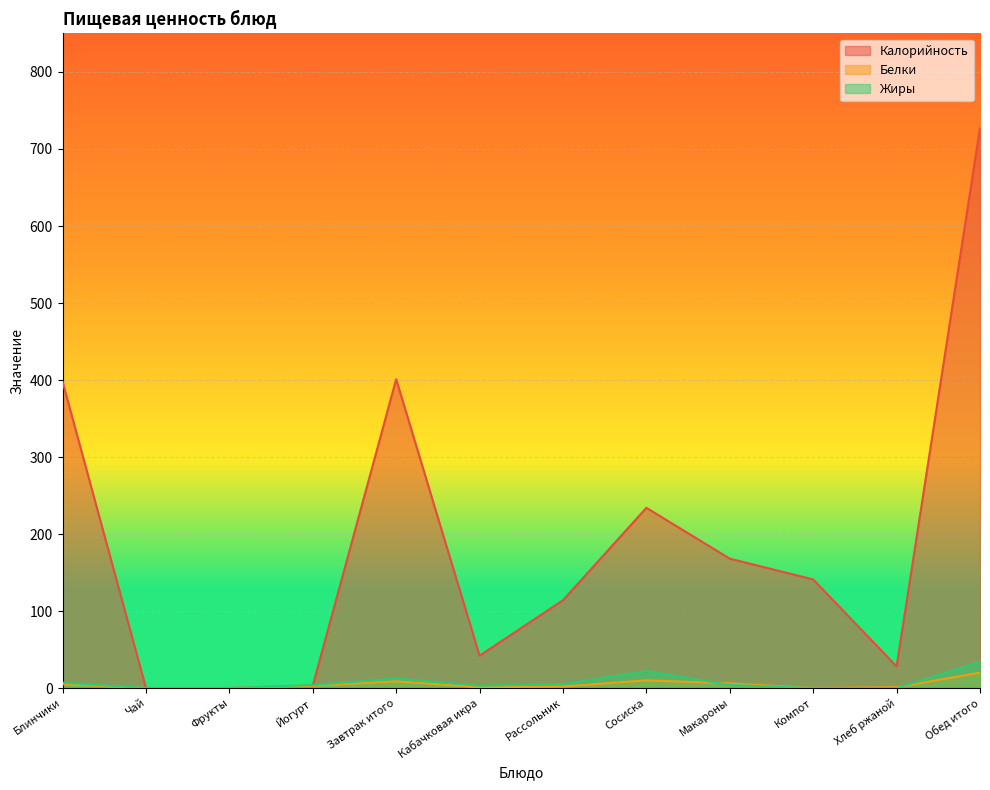

Which series has the largest total across all categories?

Калорийность